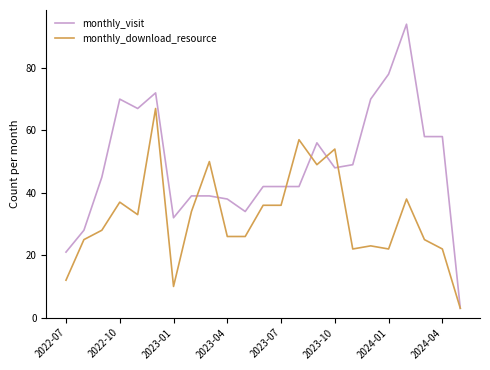

Rank the series by their maximum value, from highest to lowest.

monthly_visit, monthly_download_resource